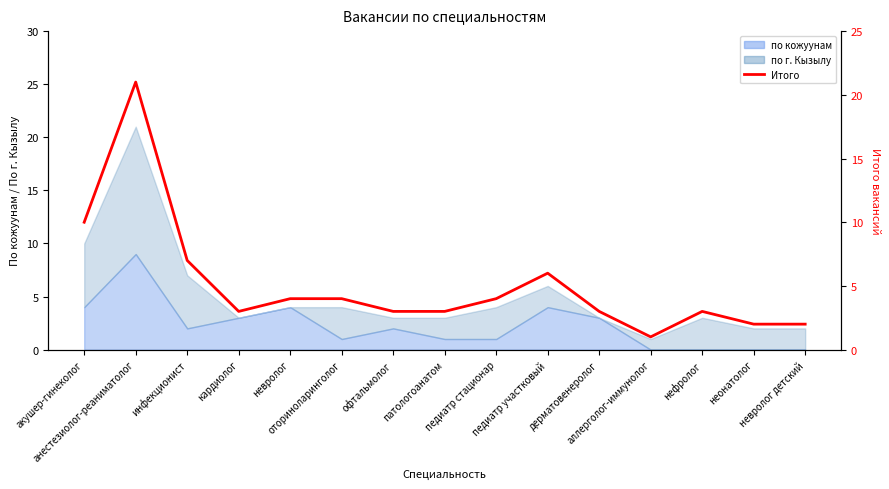

List the labels in order of value, largest first.

анестезиолог-реаниматолог, акушер-гинеколог, инфекционист, педиатр участковый, невролог, оториноларинголог, педиатр стационар, кардиолог, офтальмолог, патологоанатом, дерматовенеролог, нефролог, неонатолог, невролог детский, аллерголог-иммунолог